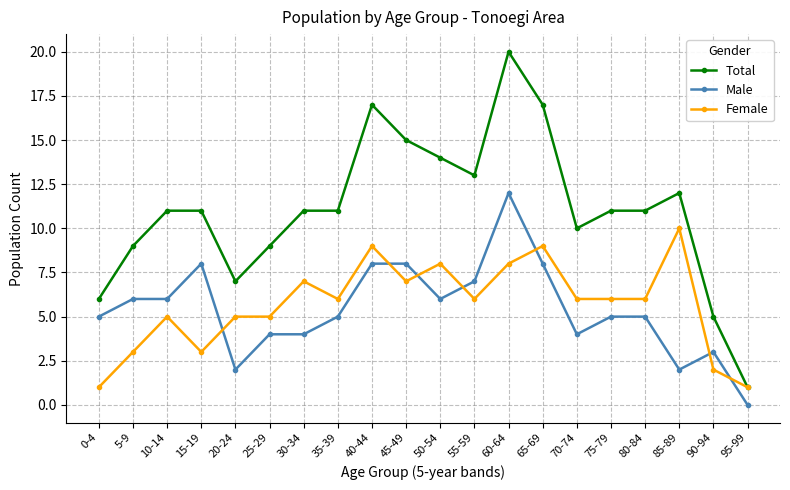

Is the value of Female at 50-54 greater than the value of Total at 25-29?

No